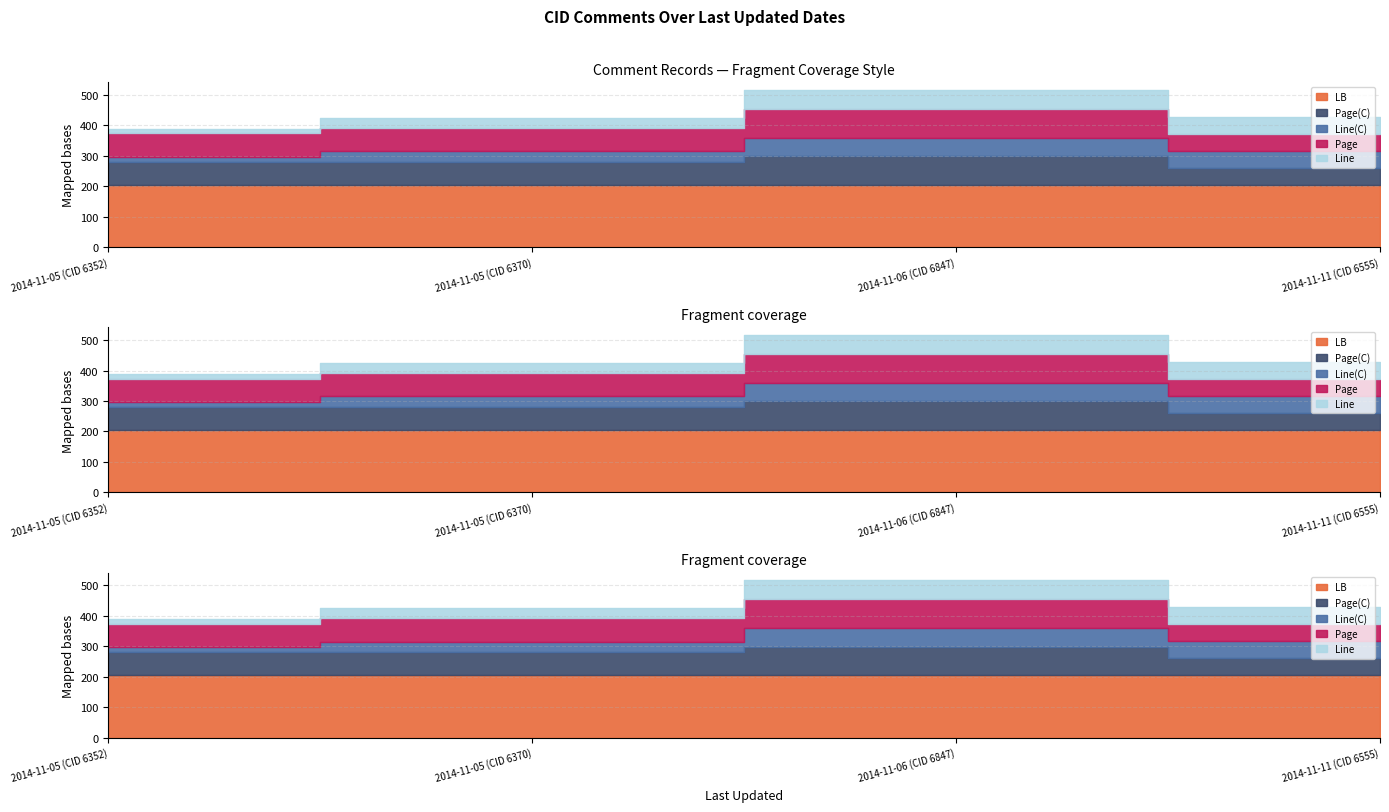

Is the value of Page at 2014-11-11 (CID 6555) greater than the value of Line at 2014-11-11 (CID 6555)?

Yes